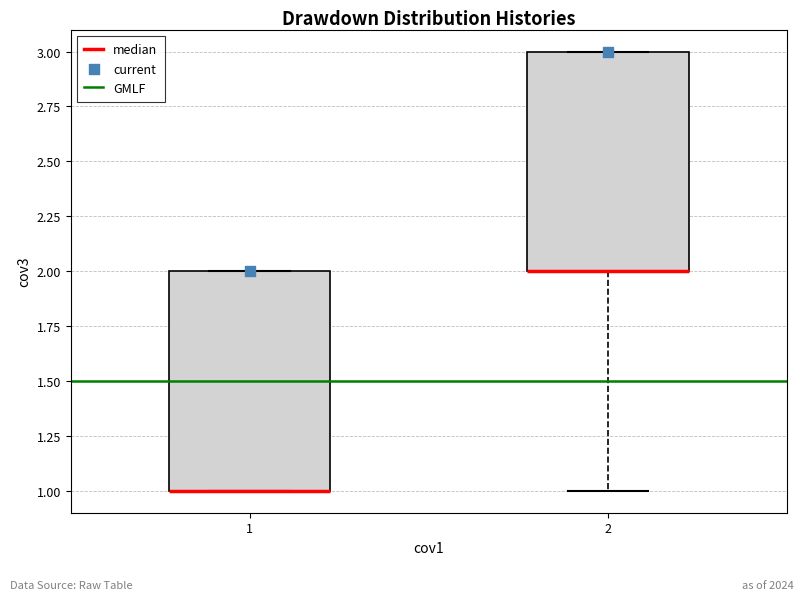

Reading left to right, read every box against the y-axis: the position of its median line, the range the box covers, and the ends of its whiskers. The values are not printed on the chart, so give them approximately, as read against the axis.

1: median 1 (drawn on the box's lower edge), box 1 to 2, whiskers 1 to 2
2: median 2 (drawn on the box's lower edge), box 2 to 3, whiskers 1 to 3